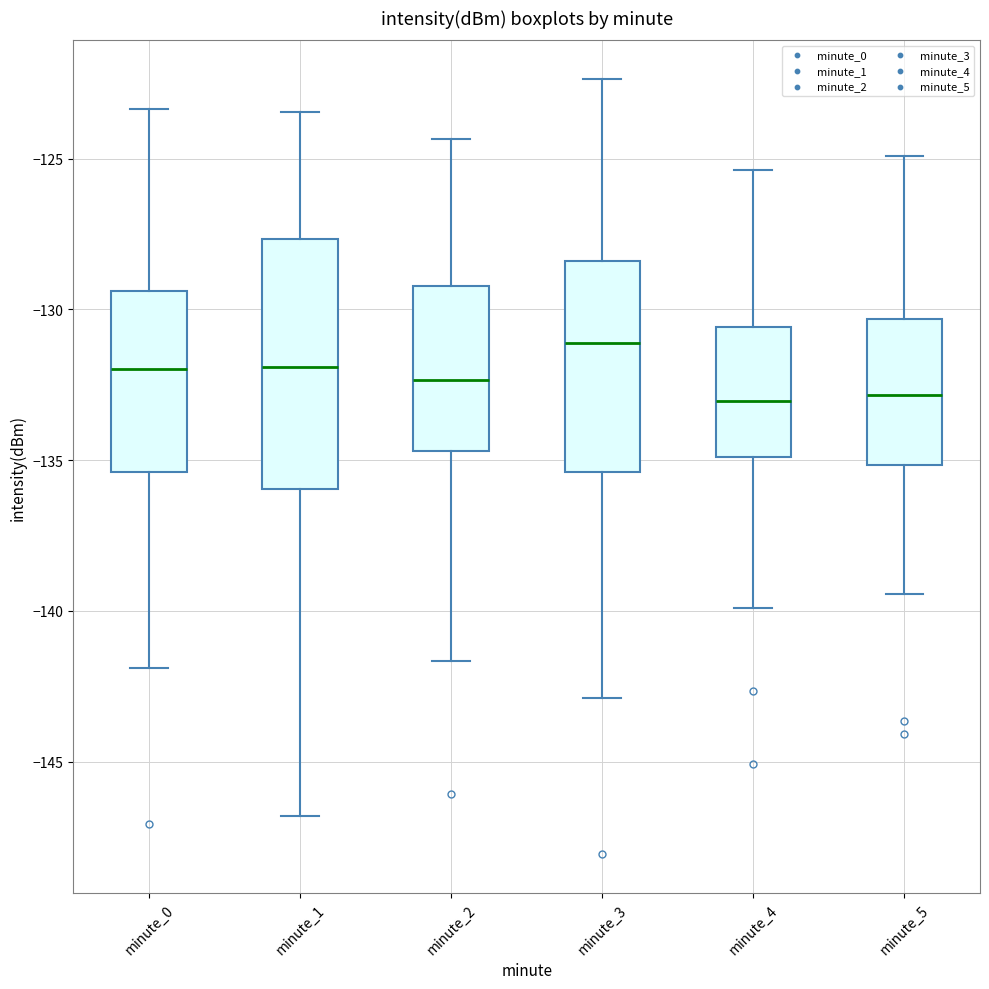

Where does the lower whisker of the box for minute_1 end on the y-axis? The values are not printed on the chart, so give them approximately, as read against the axis.

-147.0